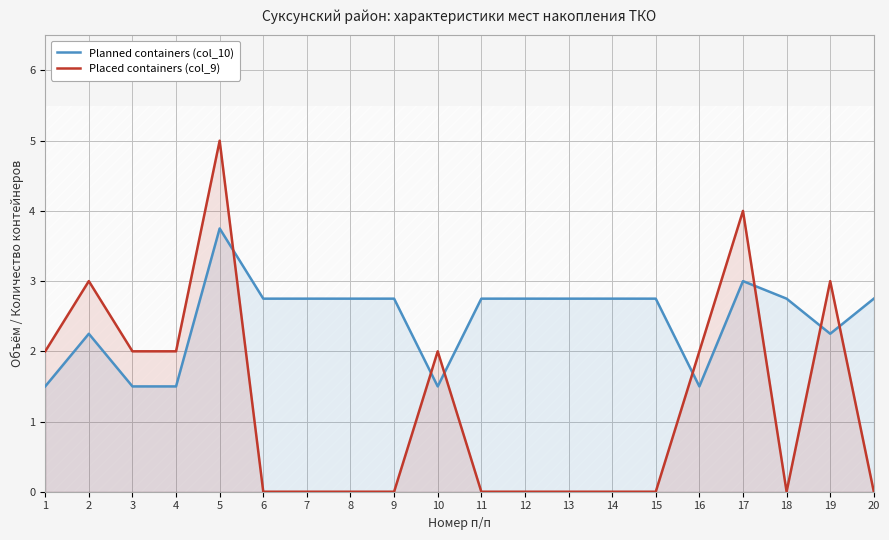

At which label is Placed containers (col_9) closest to 2?

1